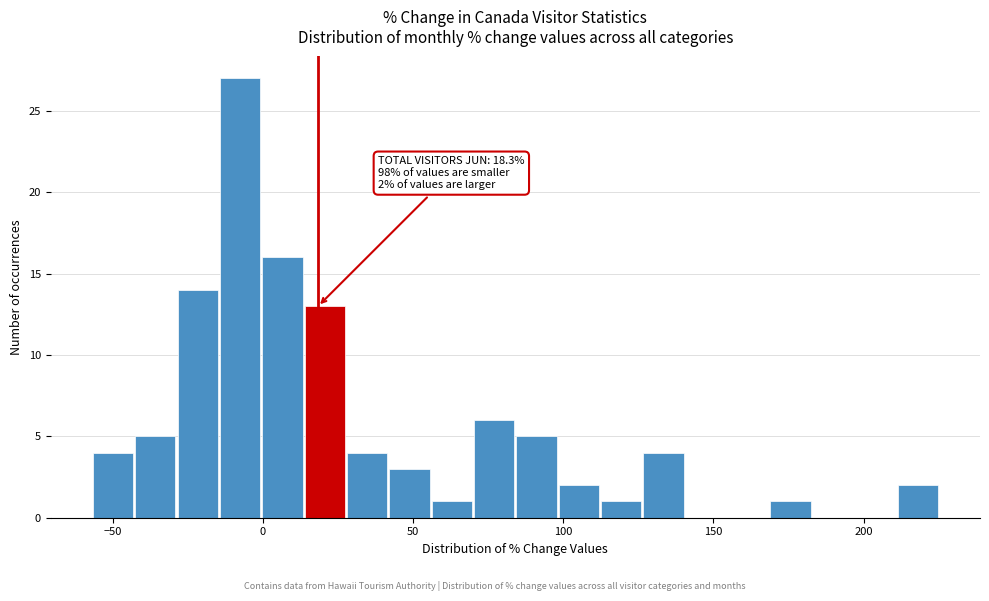

Around what value on the x-axis is the tallest bar? Give the approximate position of its centre, as read against the axis.

-10